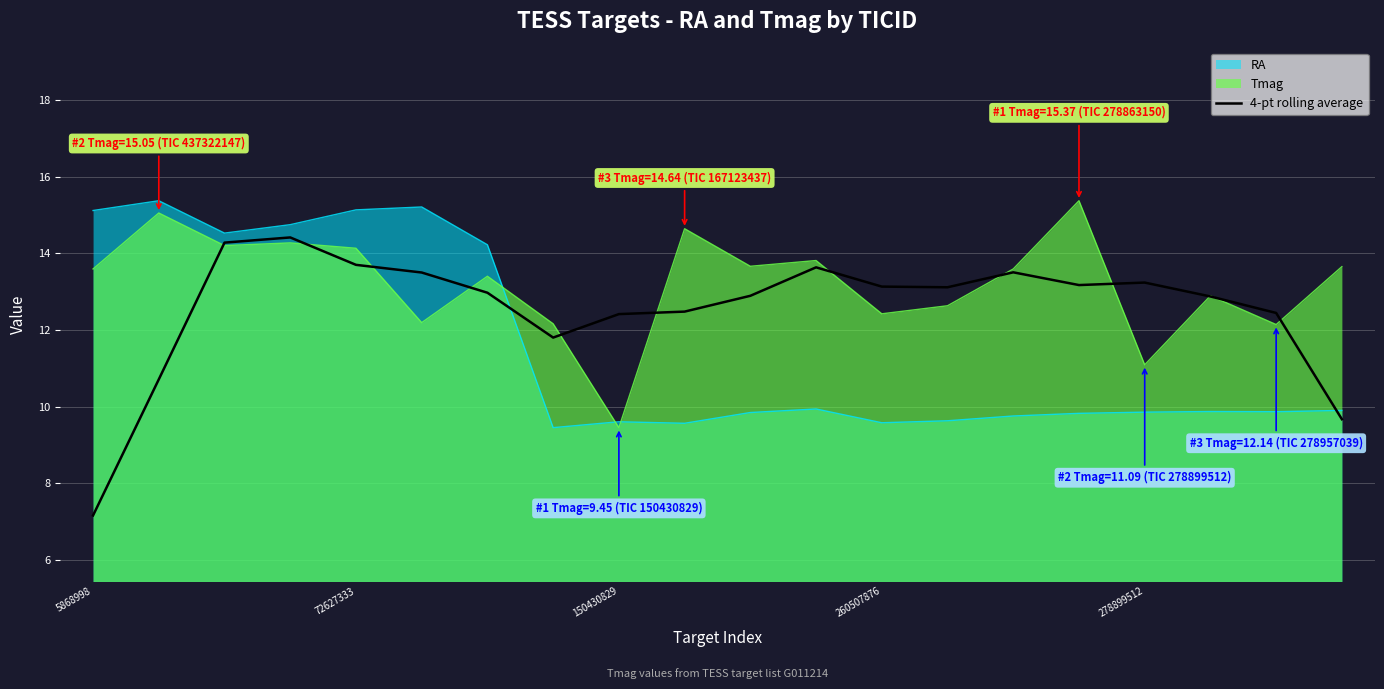

What is the sum of all values?

251.1